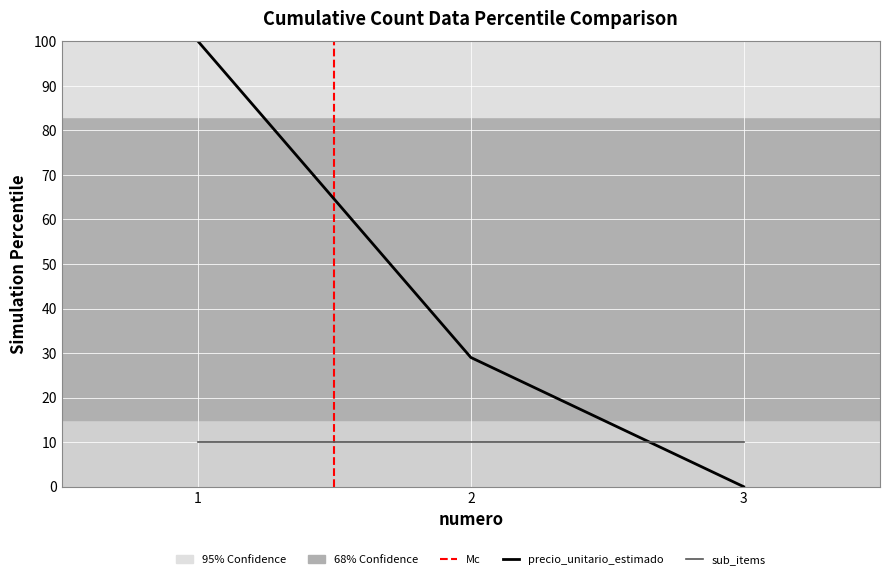

How many values are between 0 and 100?

3